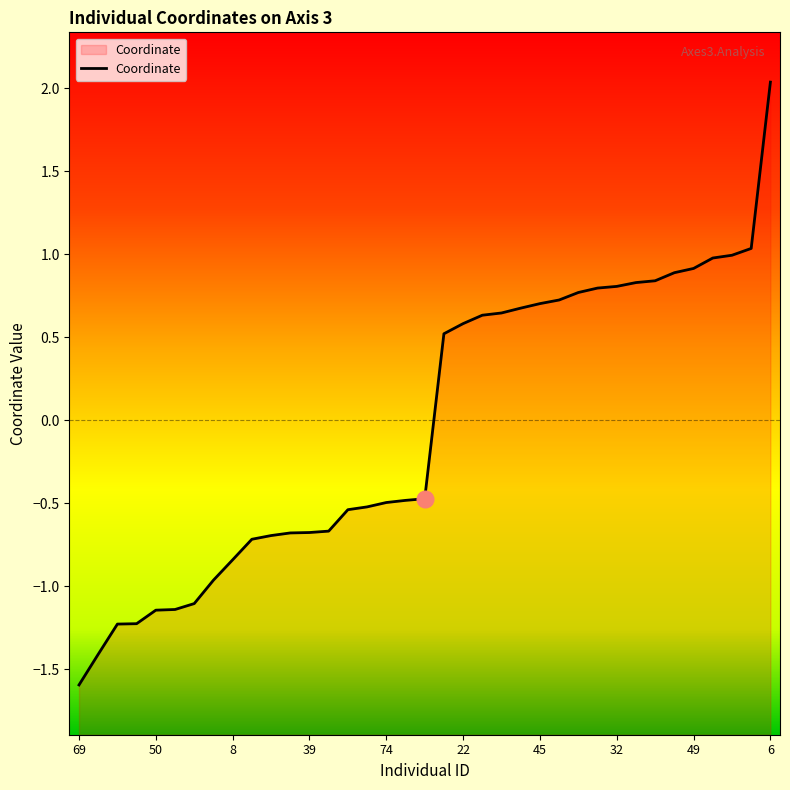

How many values are below zero?

19